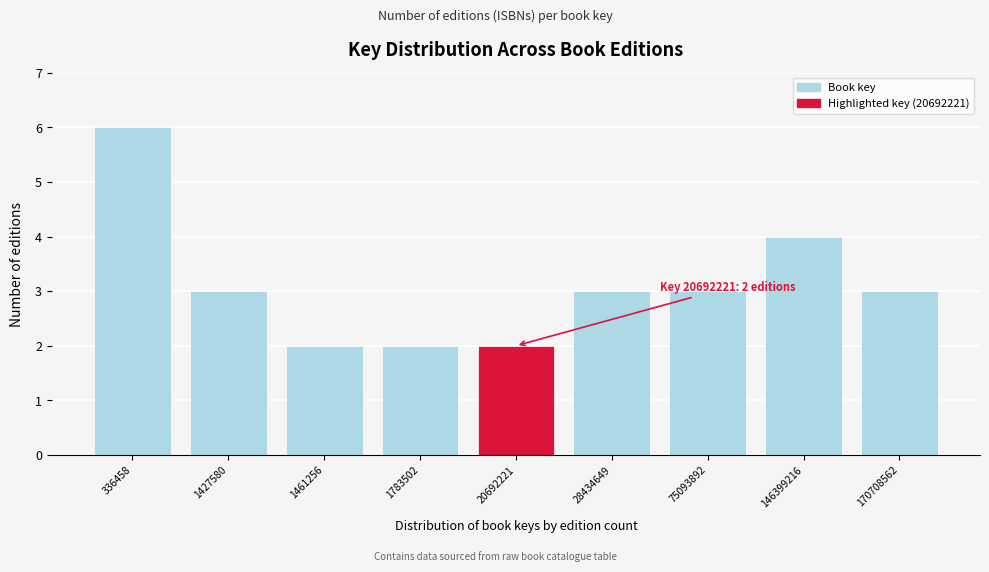

Reading left to right, extract all data points from this chart.

336458=6	1427580=3	1461256=2	1783502=2	20692221=2	28434649=3	75093892=3	146399216=4	170708562=3